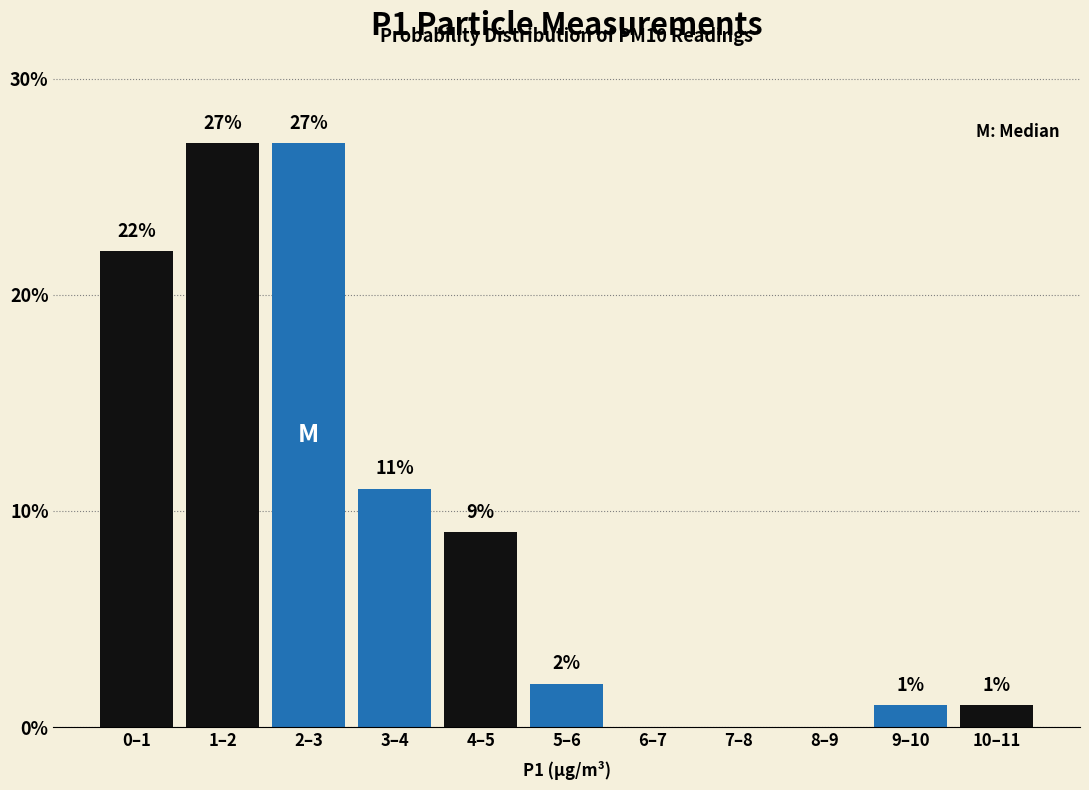

Reading left to right, what are all the values shown in this chart?

0–1=22	1–2=27	2–3=27	3–4=11	4–5=9	5–6=2	6–7=0	7–8=0	8–9=0	9–10=1	10–11=1